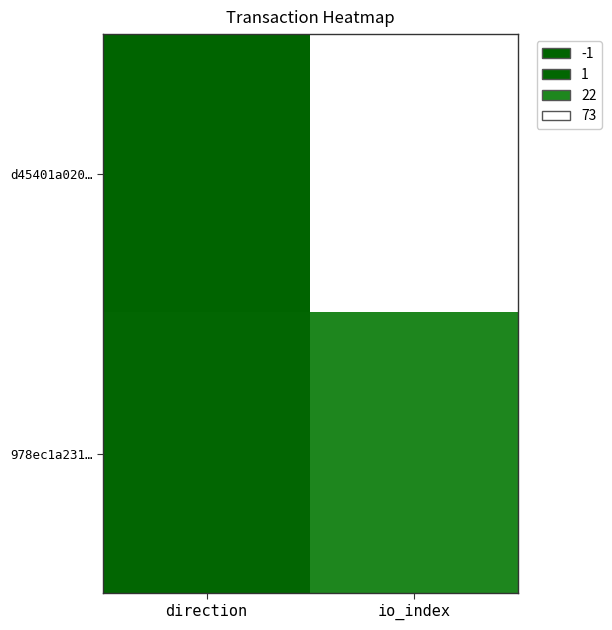

Which category has the highest value across all series?

io_index